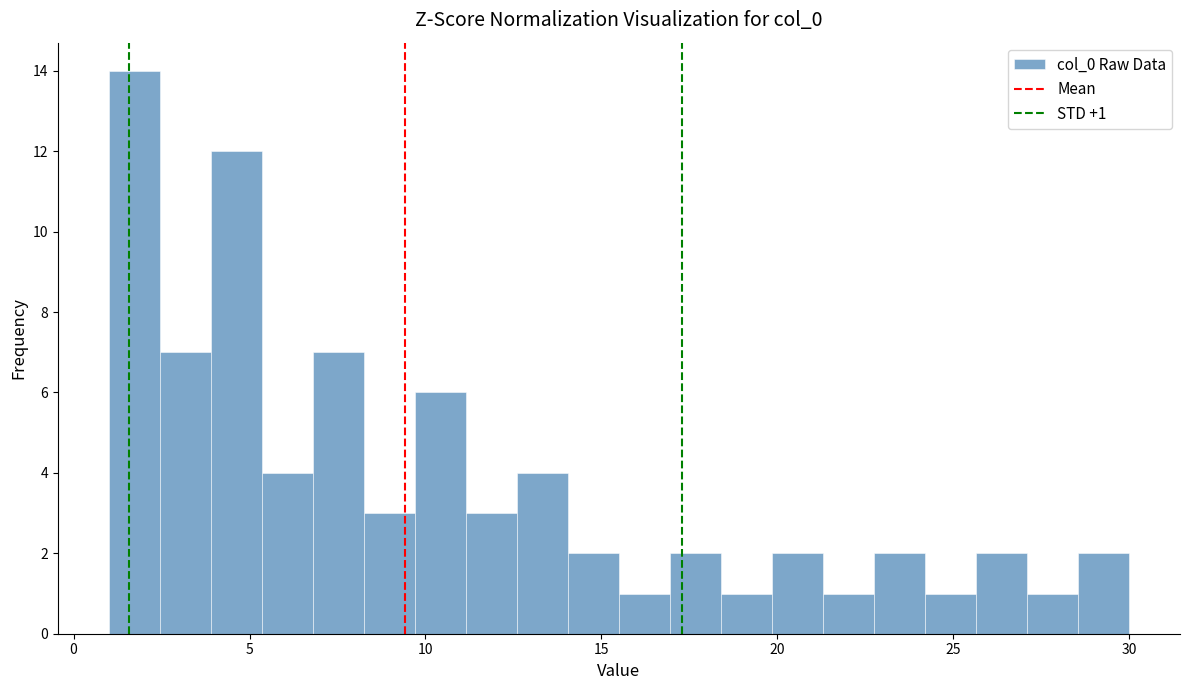

Read against the x-axis, roughly where is the centre of the tallest bar?

1.5